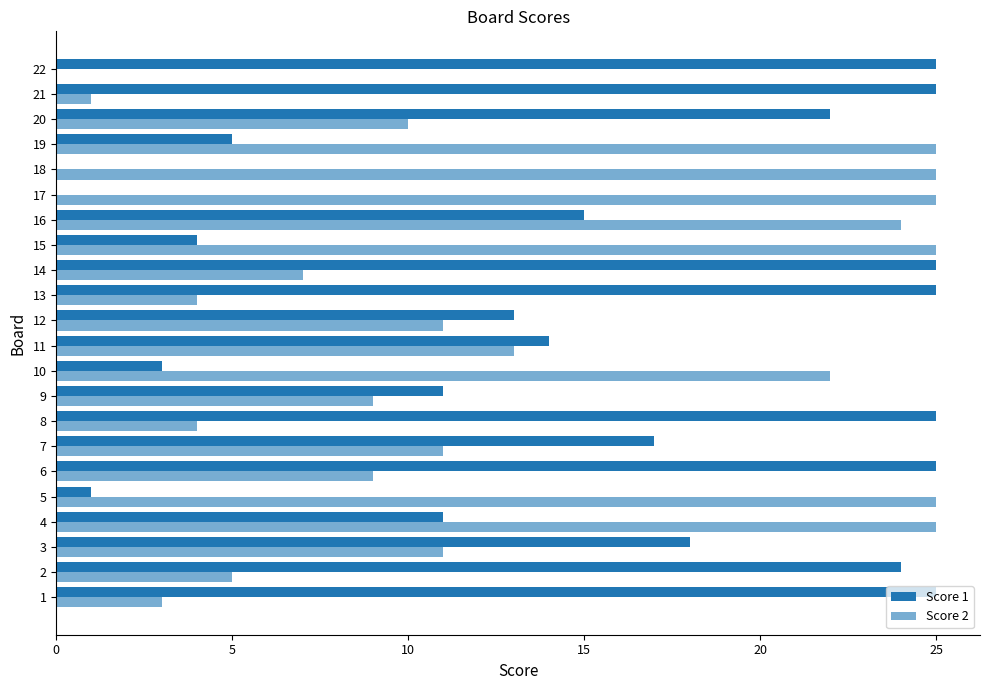

Is the value of Score 1 at 5 greater than the value of Score 2 at 13?

No